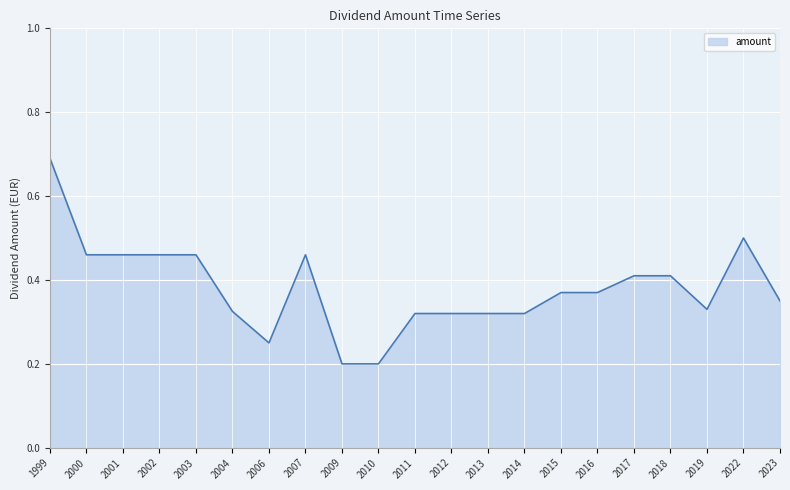

True or false: the data shows 0.4 at 2018.

True